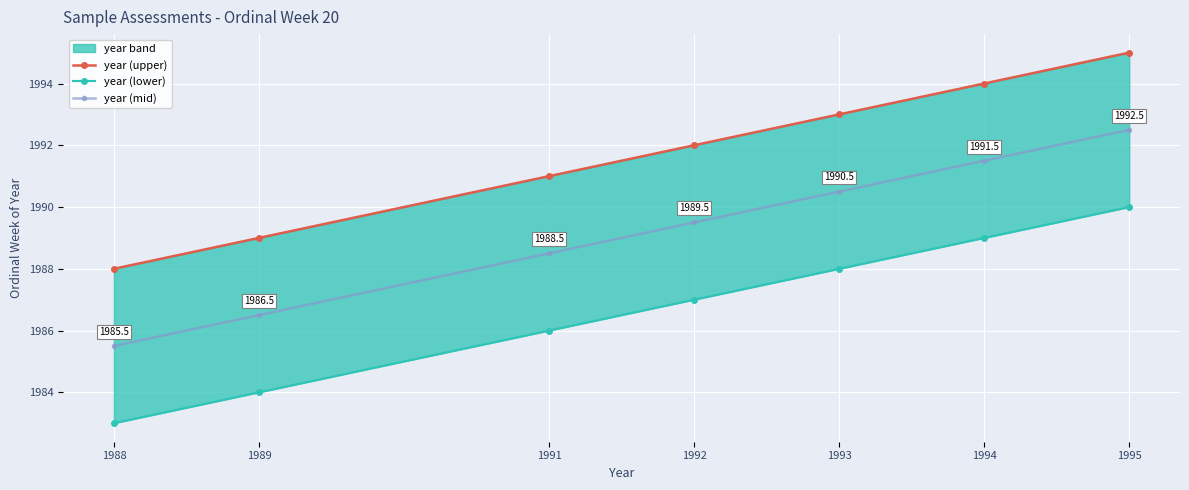

How many data points in year (upper) are above 1992?

3